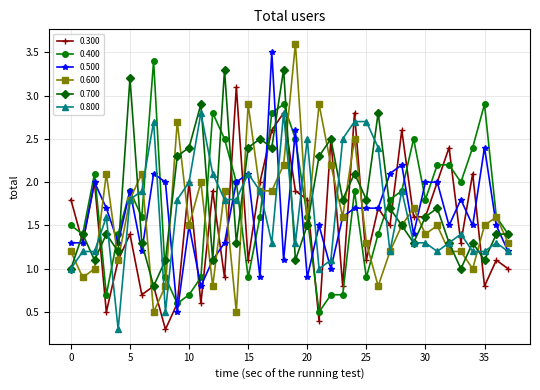

How many series are shown in this chart?

6